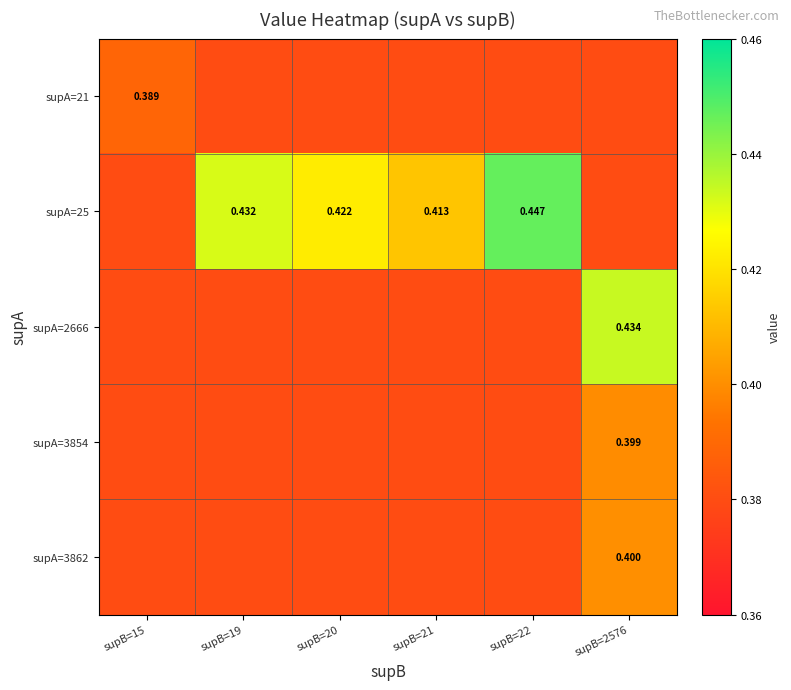

Which series changed the most between supB=22 and supB=2576?

supA=25